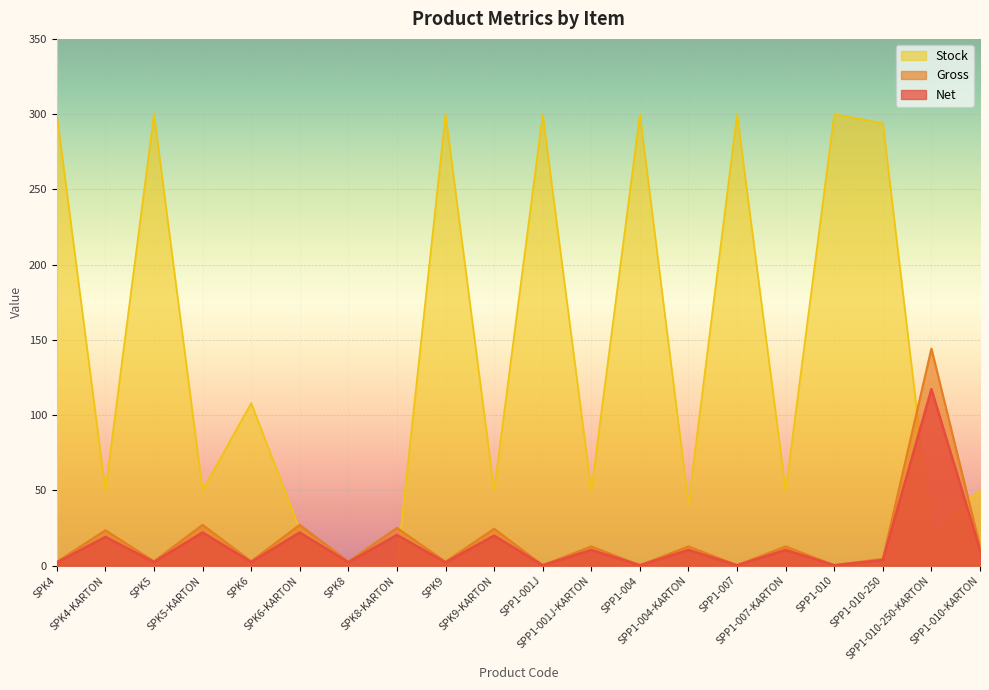

Between SPK4 and SPK5-KARTON, which series saw the biggest shift?

Stock